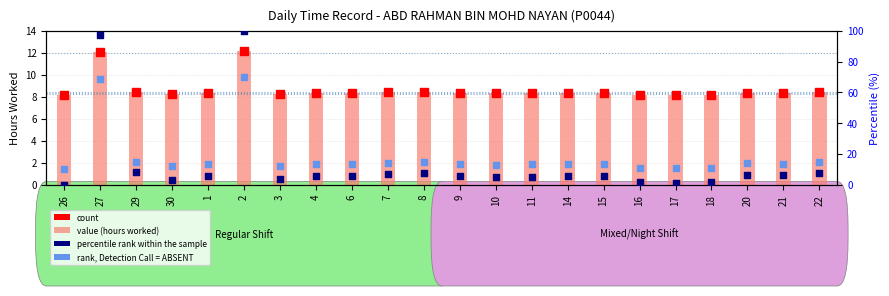

At how many categories does at least one series exceed 49?

2